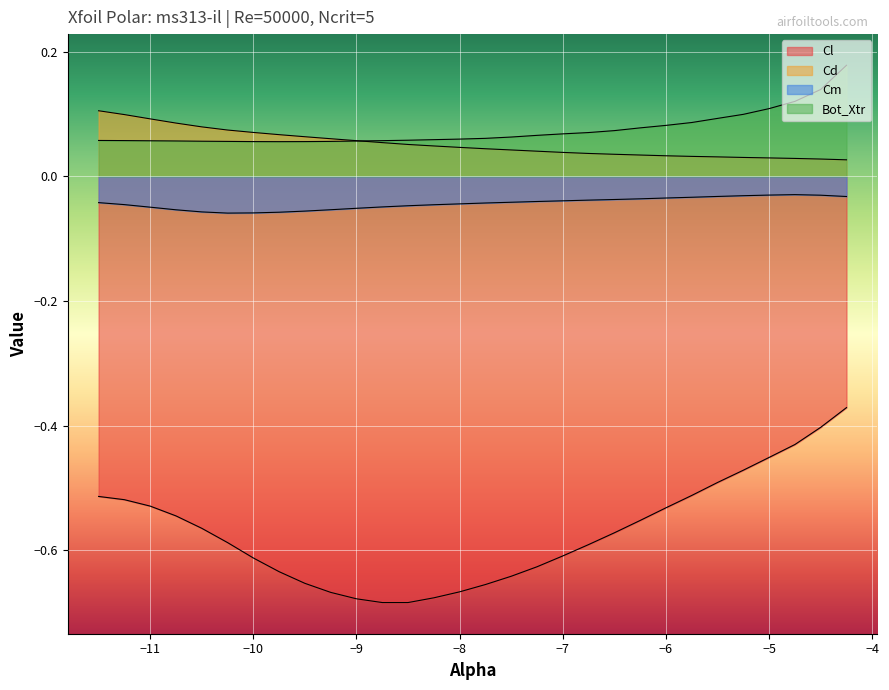

True or false: Cd and Bot_Xtr cross at least once.

True